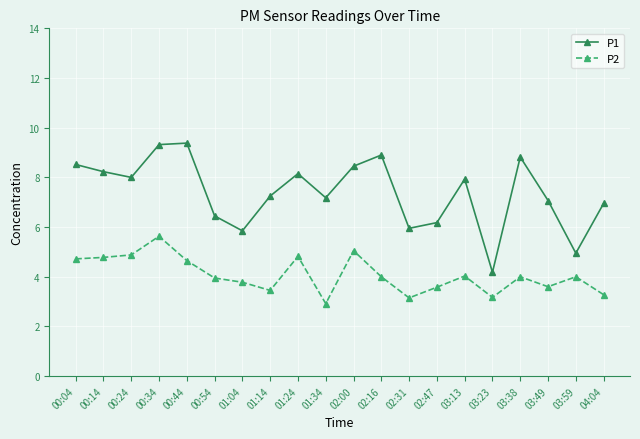

In P2, how many points are lower than both neighbors (excluding endpoints)?

5